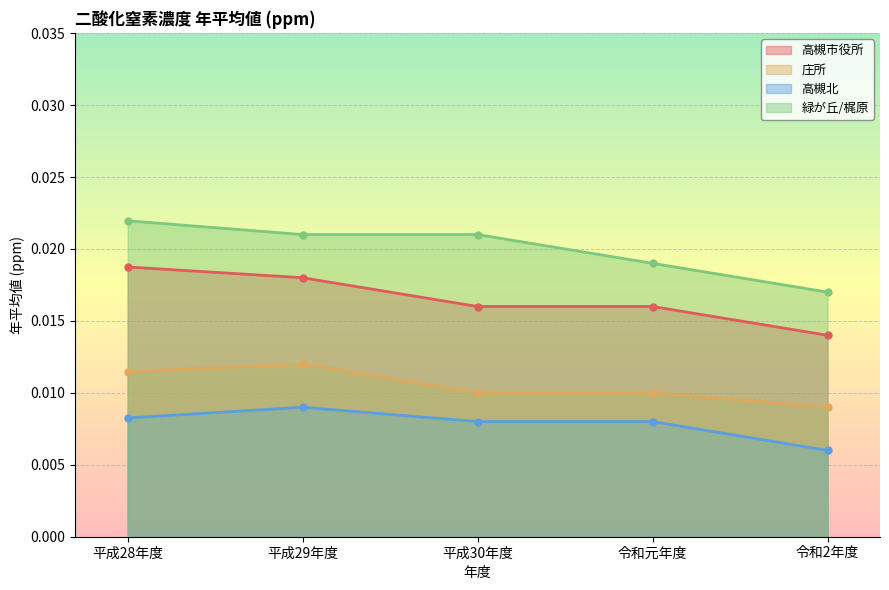

How many lines are shown in the chart?

4